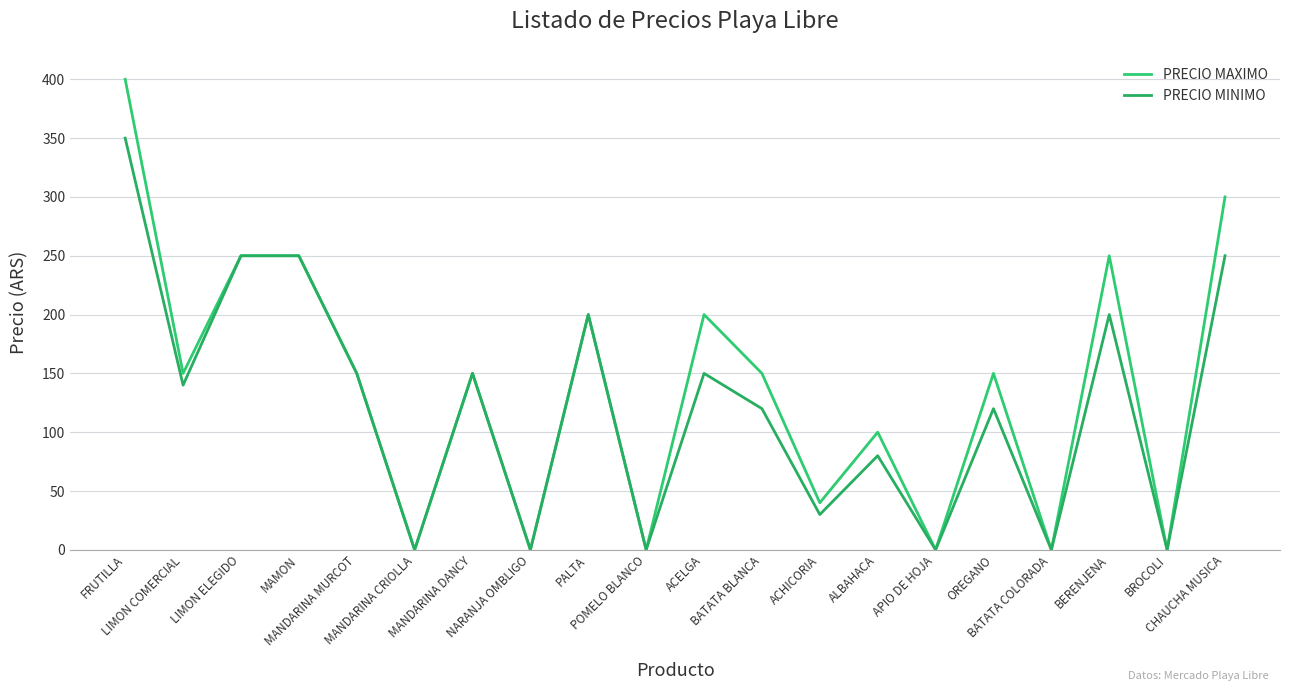

Does the chart display data point markers on the line(s)?

No